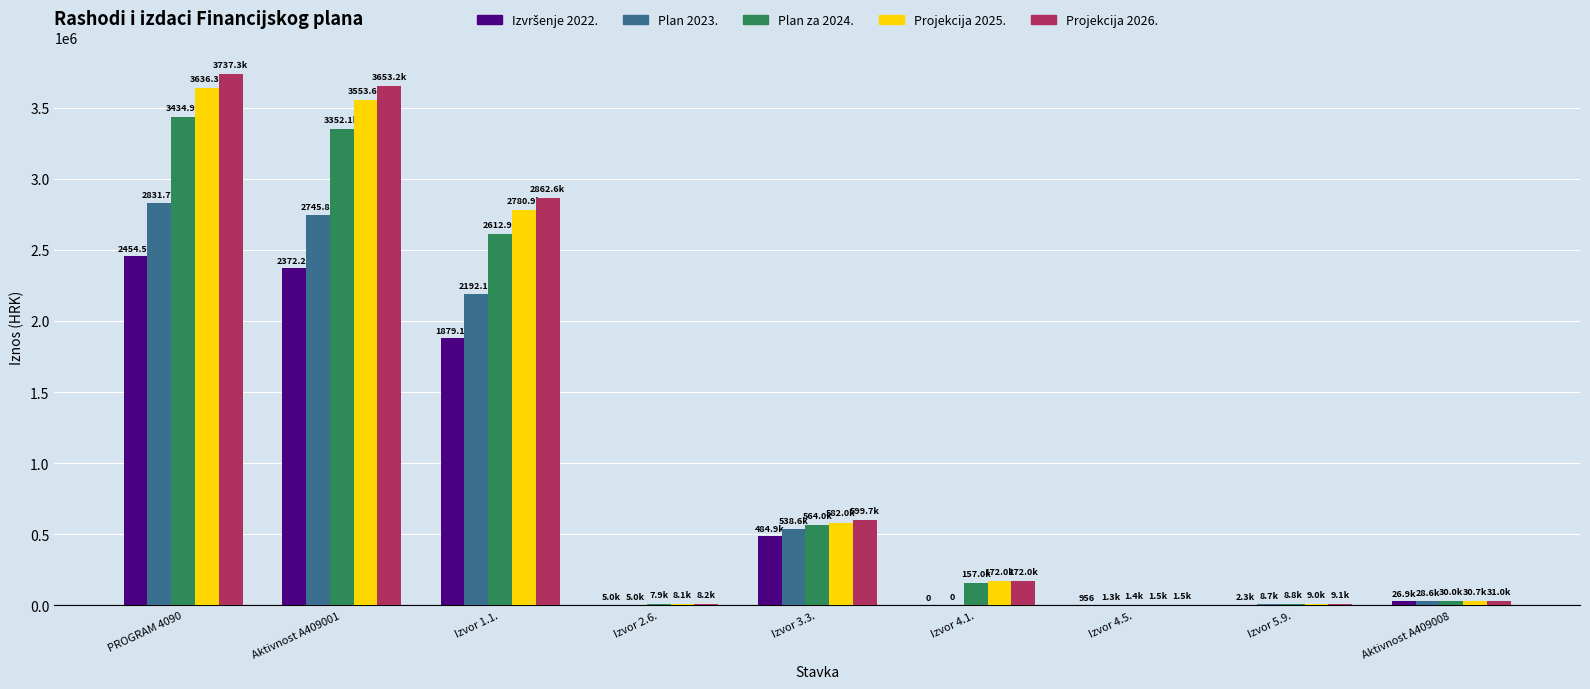

Which series has the largest total across all categories?

Projekcija 2026.